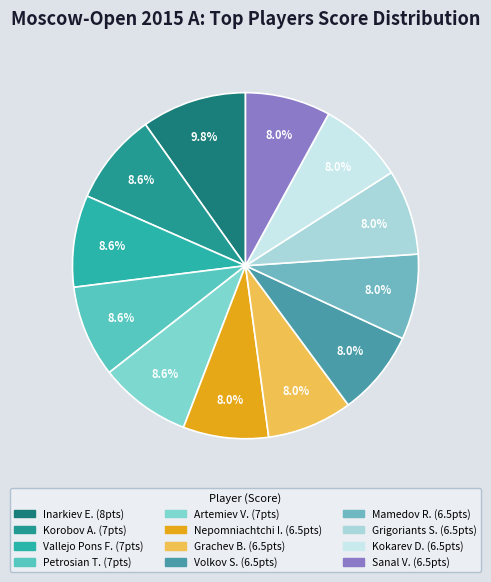

Does any single category account for the majority?

No